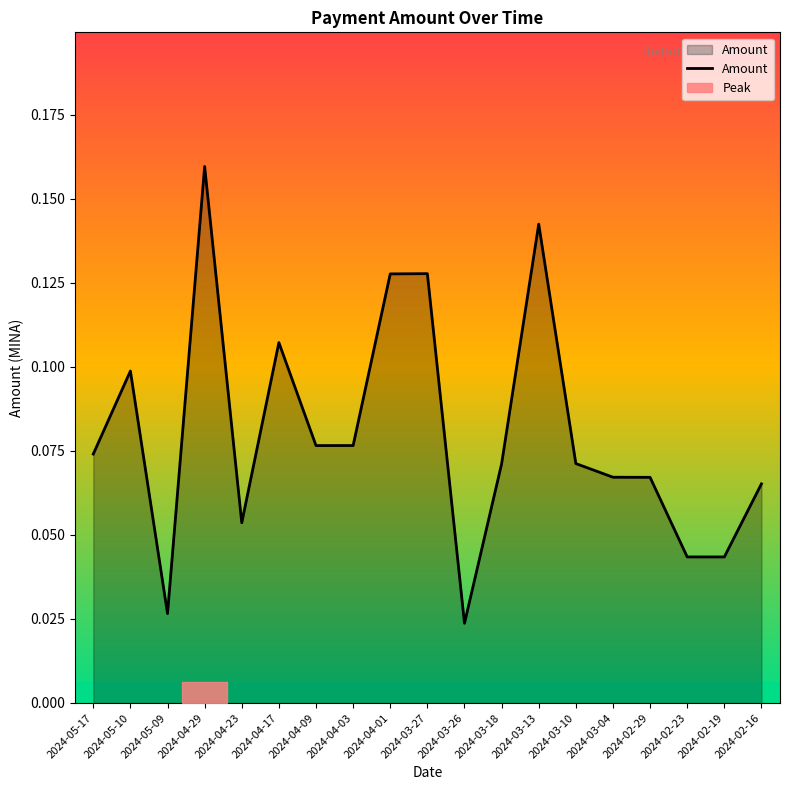

Does the chart have visible grid lines?

No